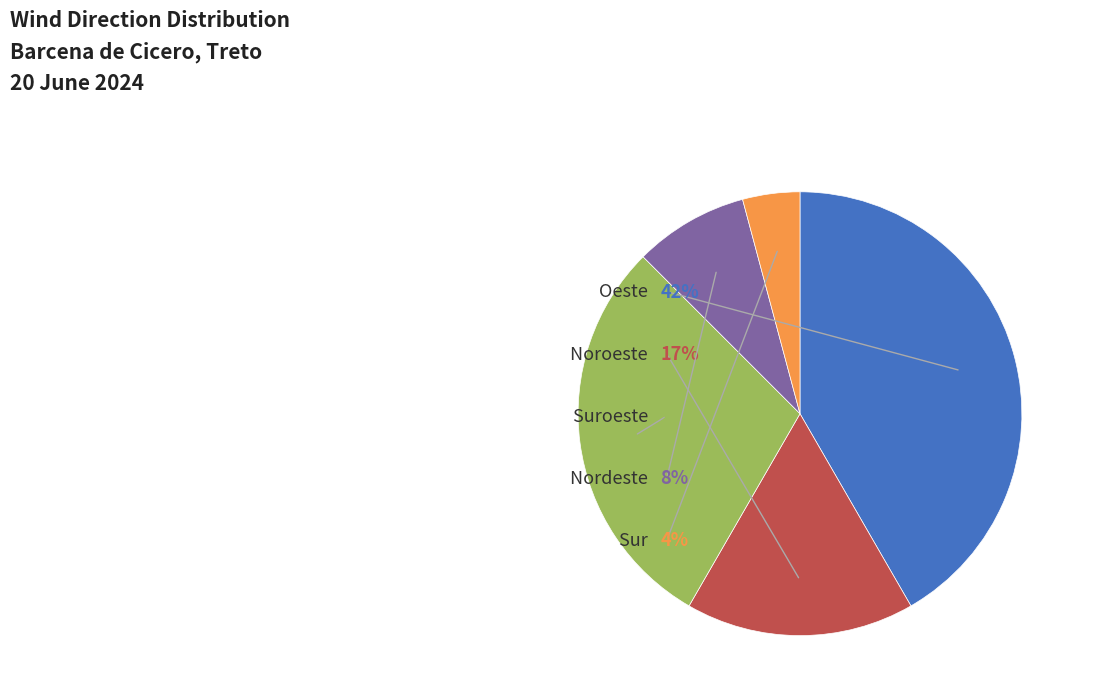

Is it true that Sur is 4% of the pie?

True